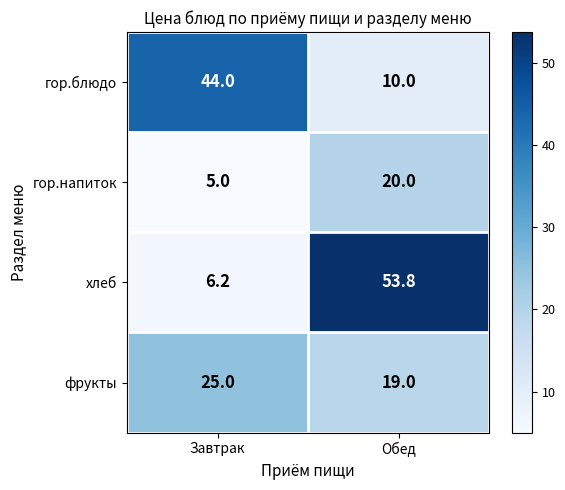

At Завтрак, list the series in order from largest to smallest.

гор.блюдо, фрукты, хлеб, гор.напиток